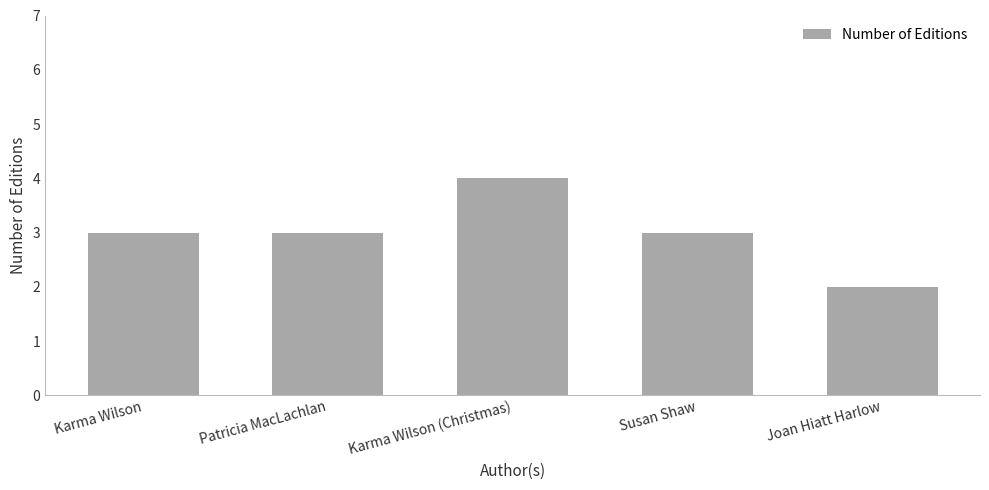

The value at Patricia MacLachlan is 3. True or false?

True